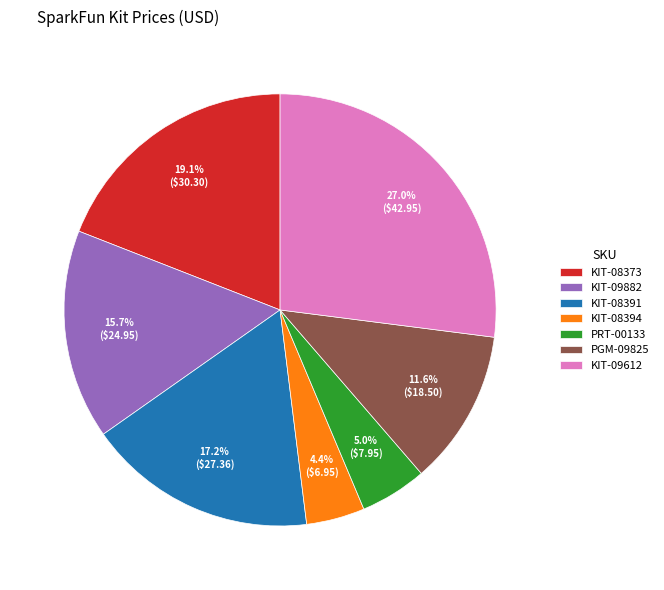

The PGM-09825 slice represents 1% of the pie. True or false?

False